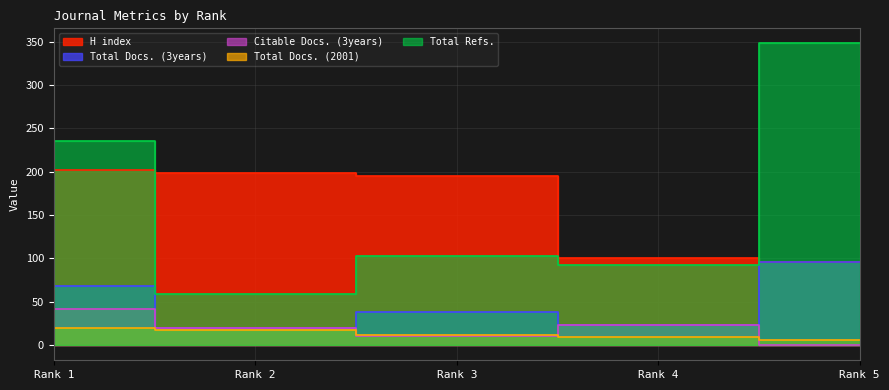

How many interior local valleys does the Total Refs. series have?

2